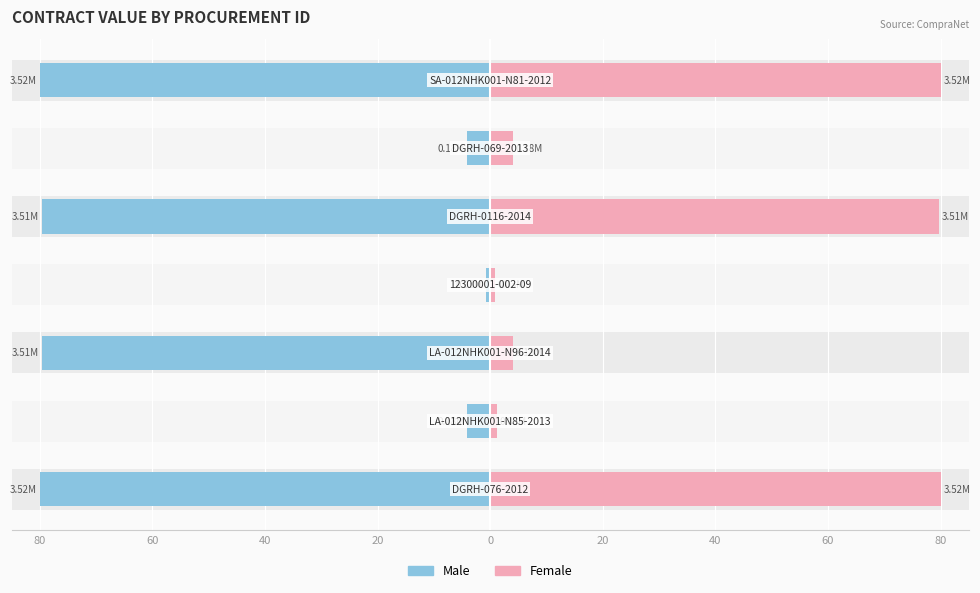

Is the value of Male at 80 greater than the value of Female at 60?

No